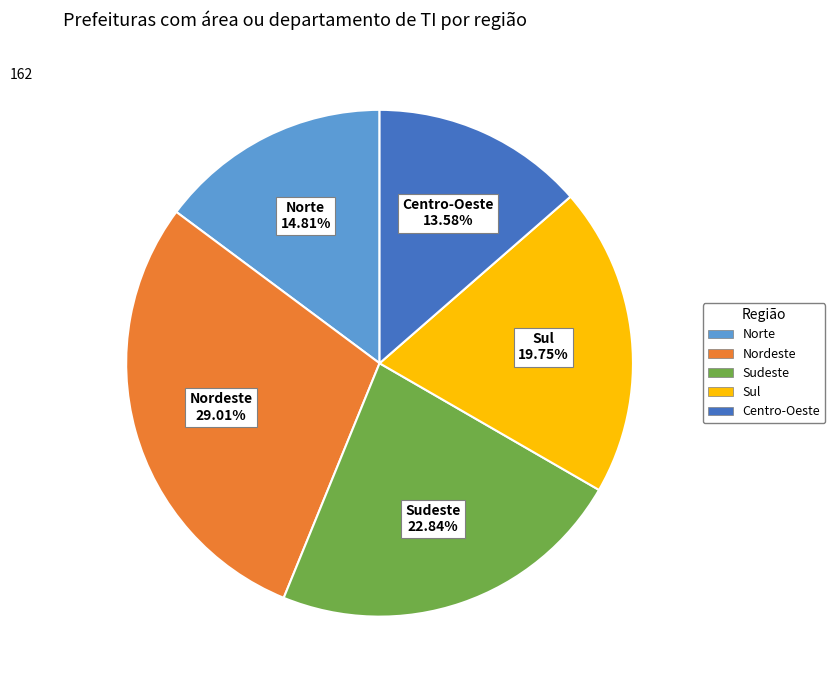

True or false: Sul accounts for 25% of the total.

False